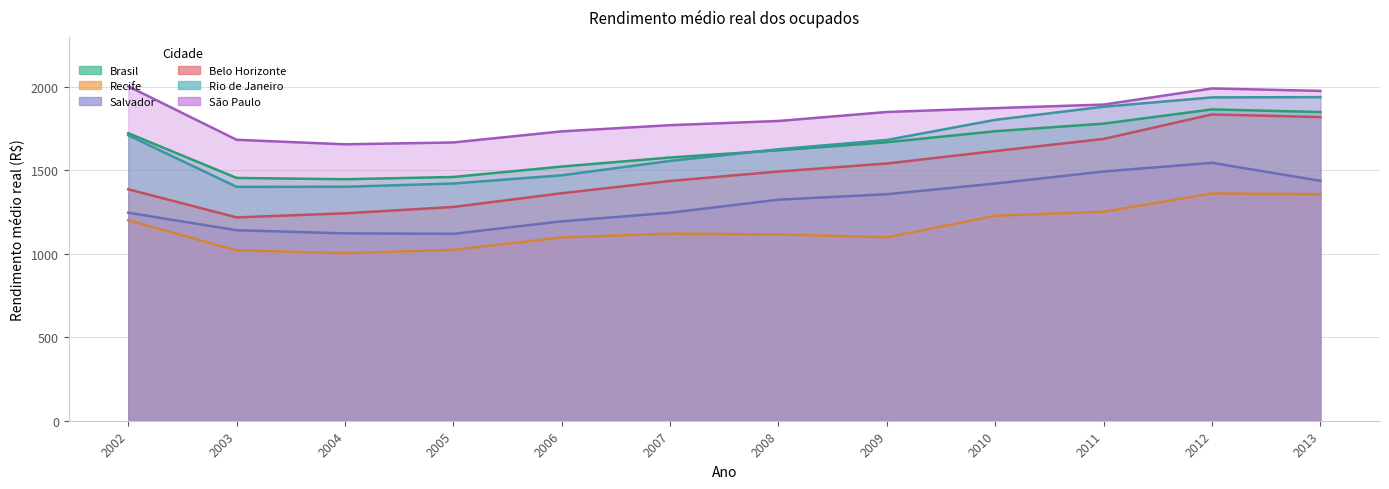

What is the sum of the Belo Horizonte values at 2004 and 2007?

2680.2